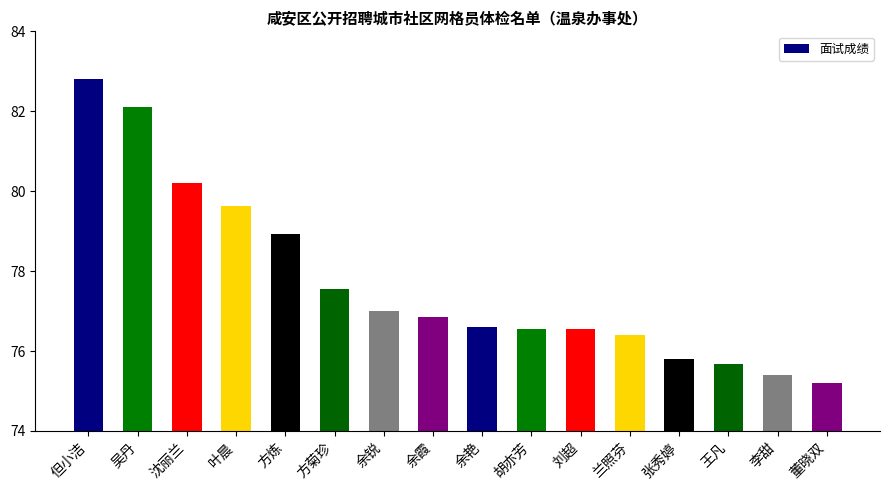

What value does the data have at 叶晨?

79.6